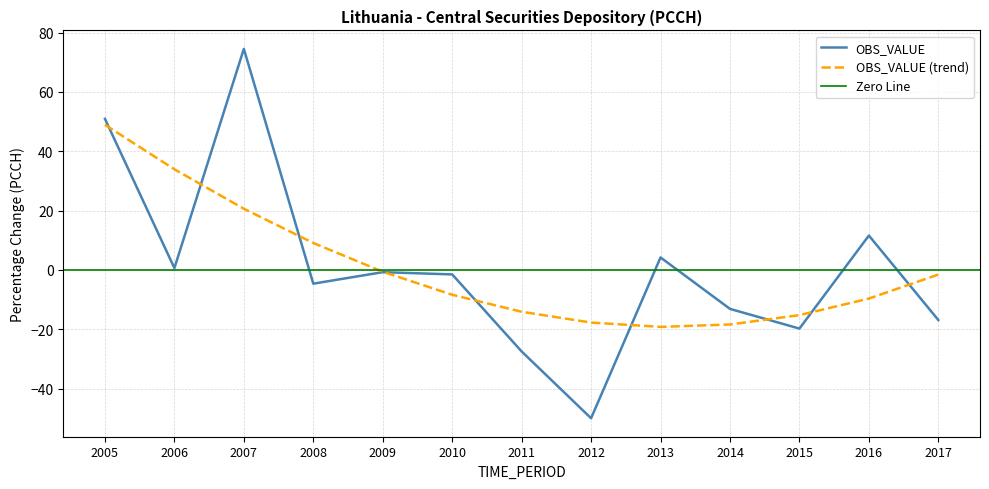

At which category does the data reach its first local peak?

2007